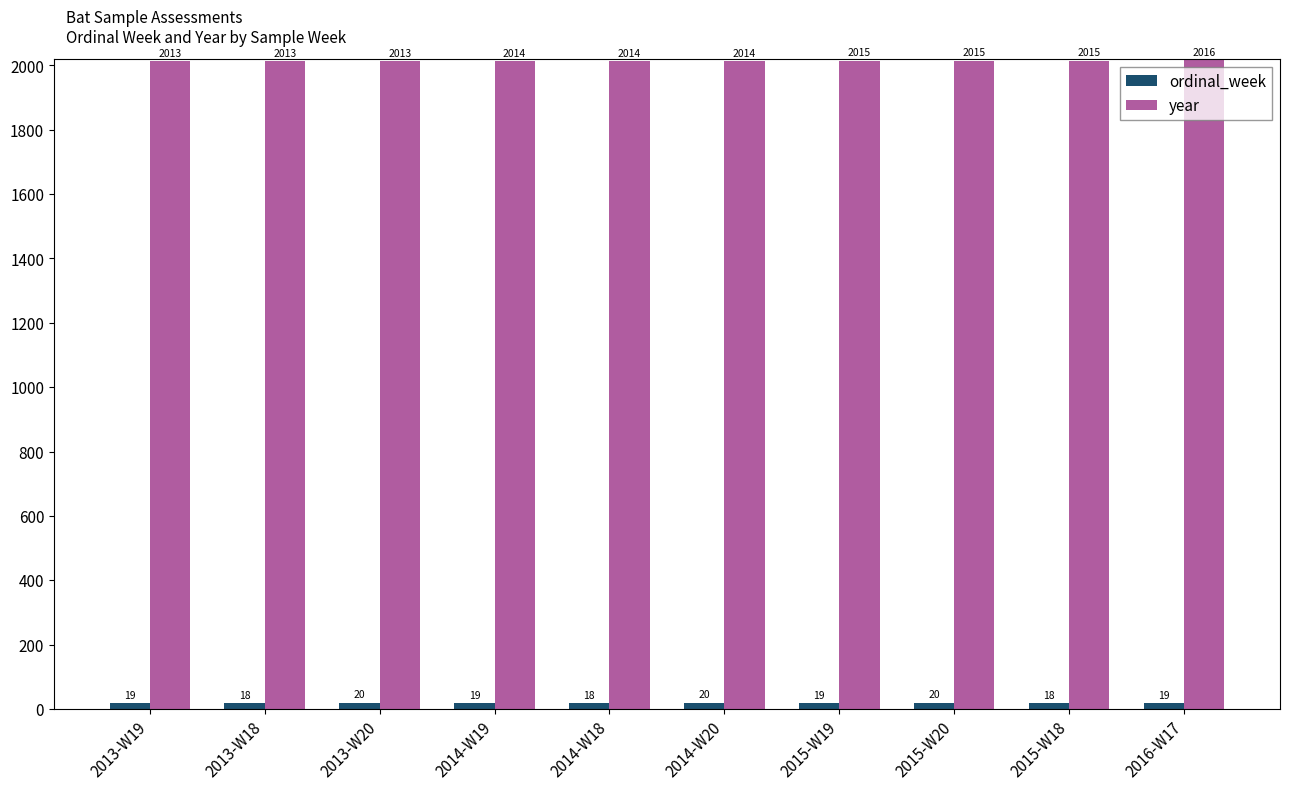

Does the chart contain stacked bars?

No